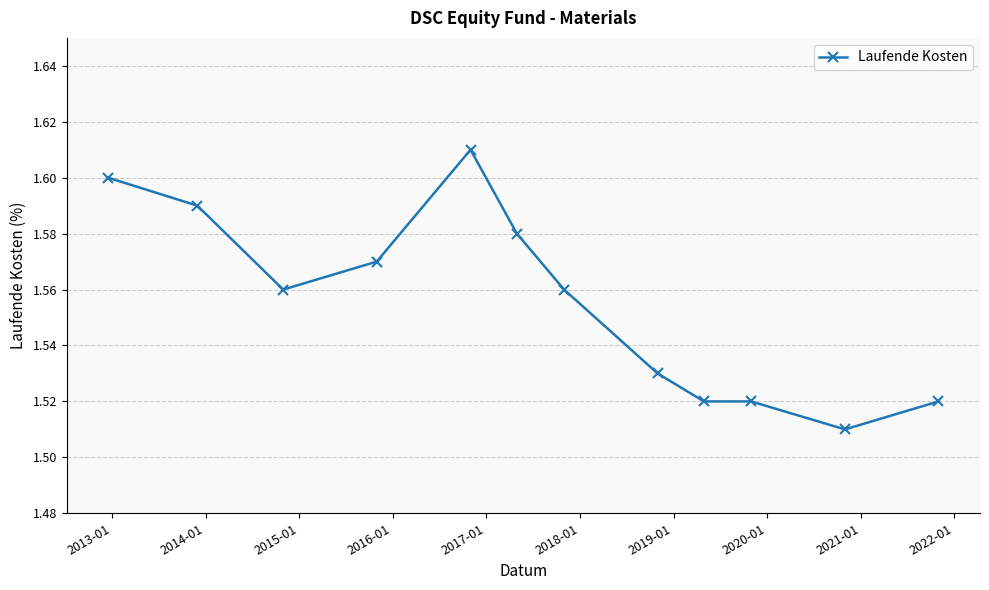

Count the number of data series in this chart.

1